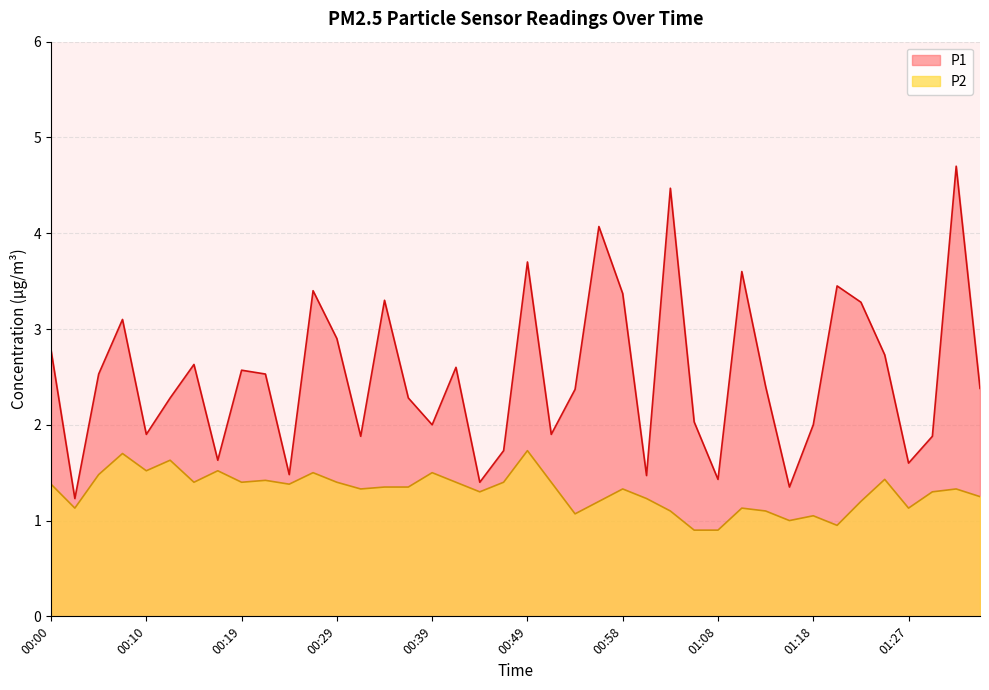

Does the chart display data point markers on the line(s)?

No